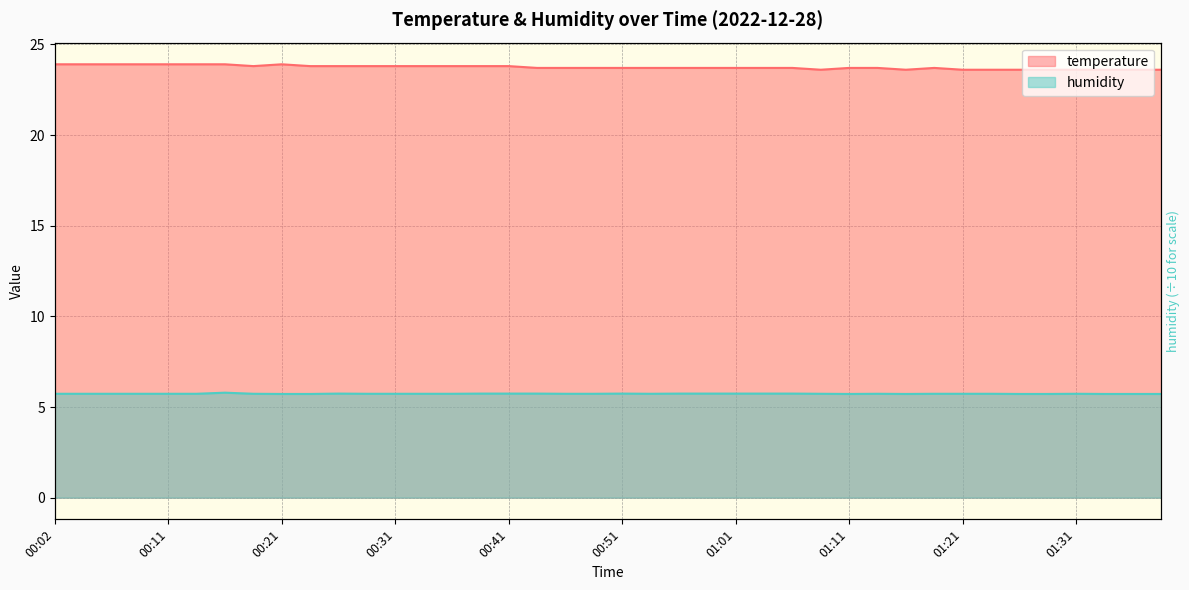

At which category does temperature reach its first local valley?

00:19